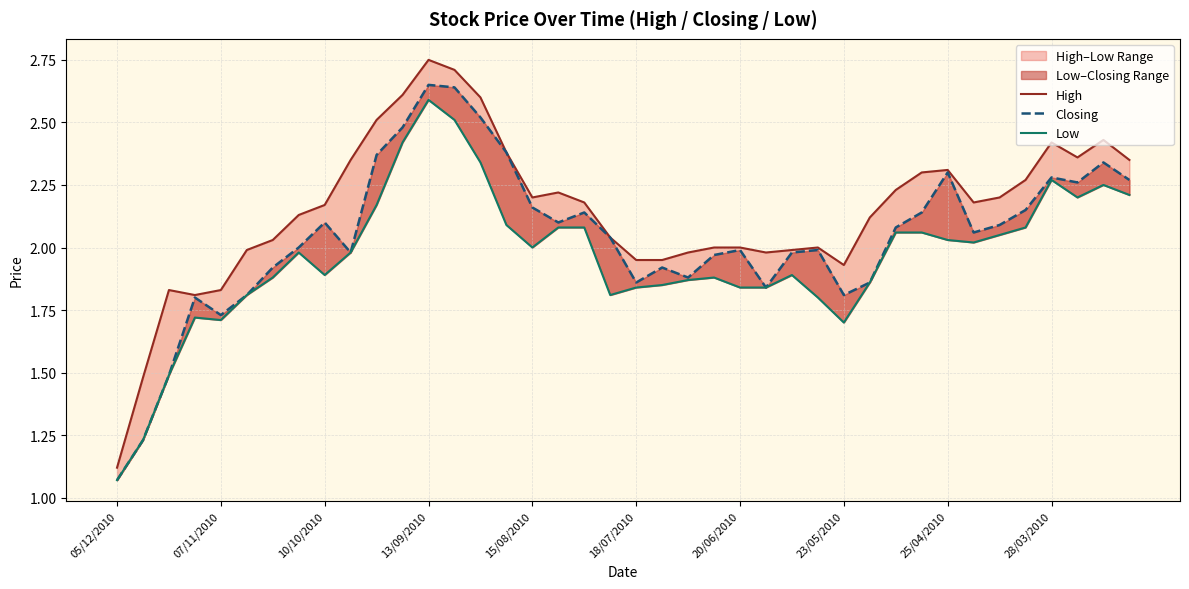

Is this an area chart (filled region under the line)?

No